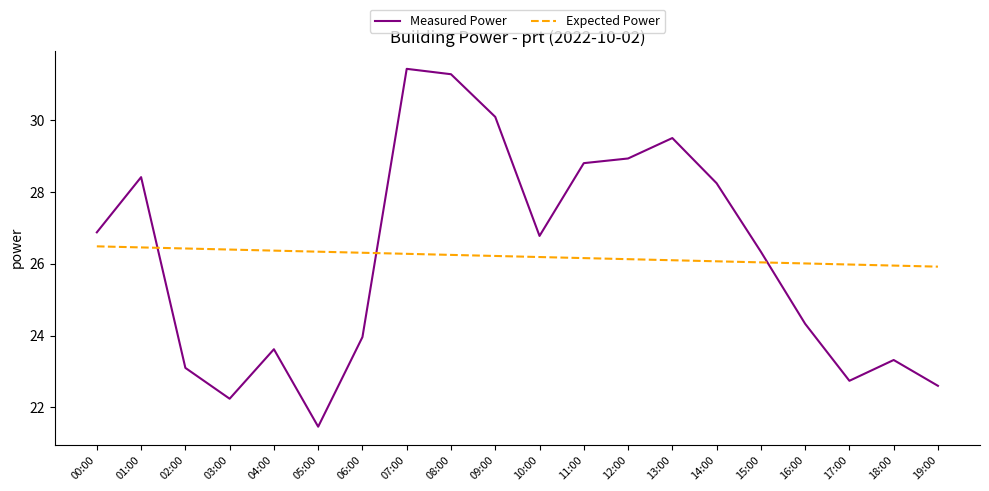

What is the spread (max minus min) of values at 10:00?

0.6